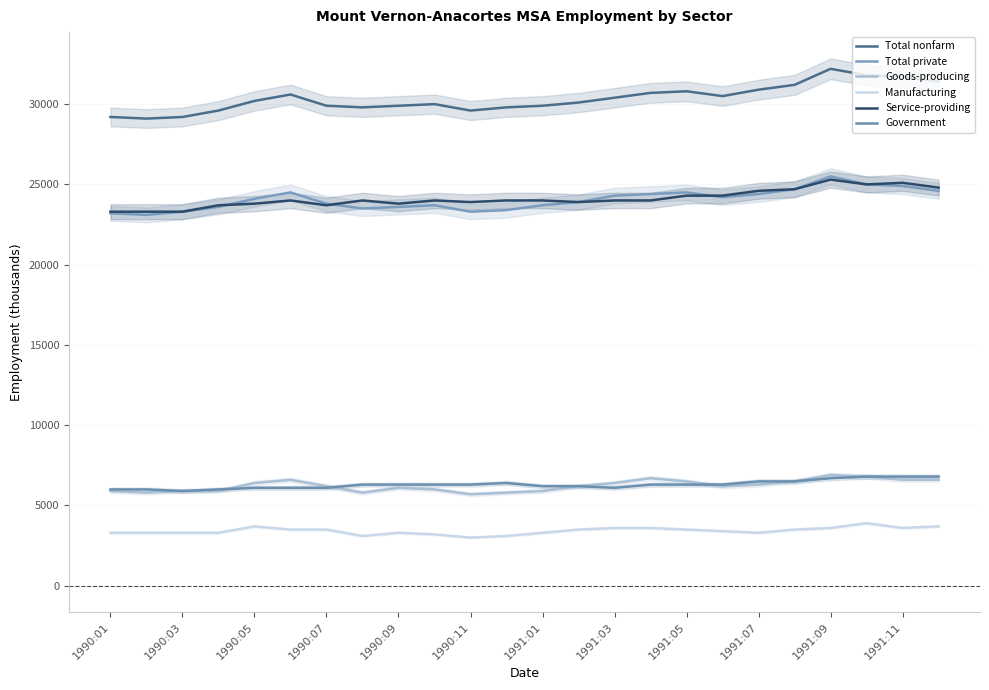

At how many categories does at least one series exceed 25399?

24